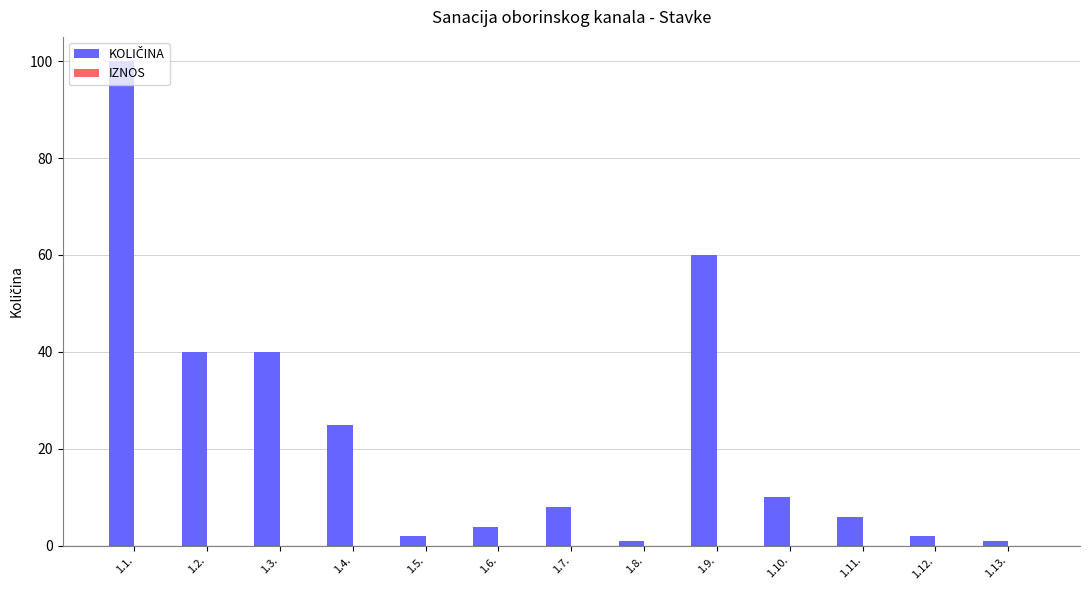

What is the sum of the values at 1.4. and 1.10.?

35.0